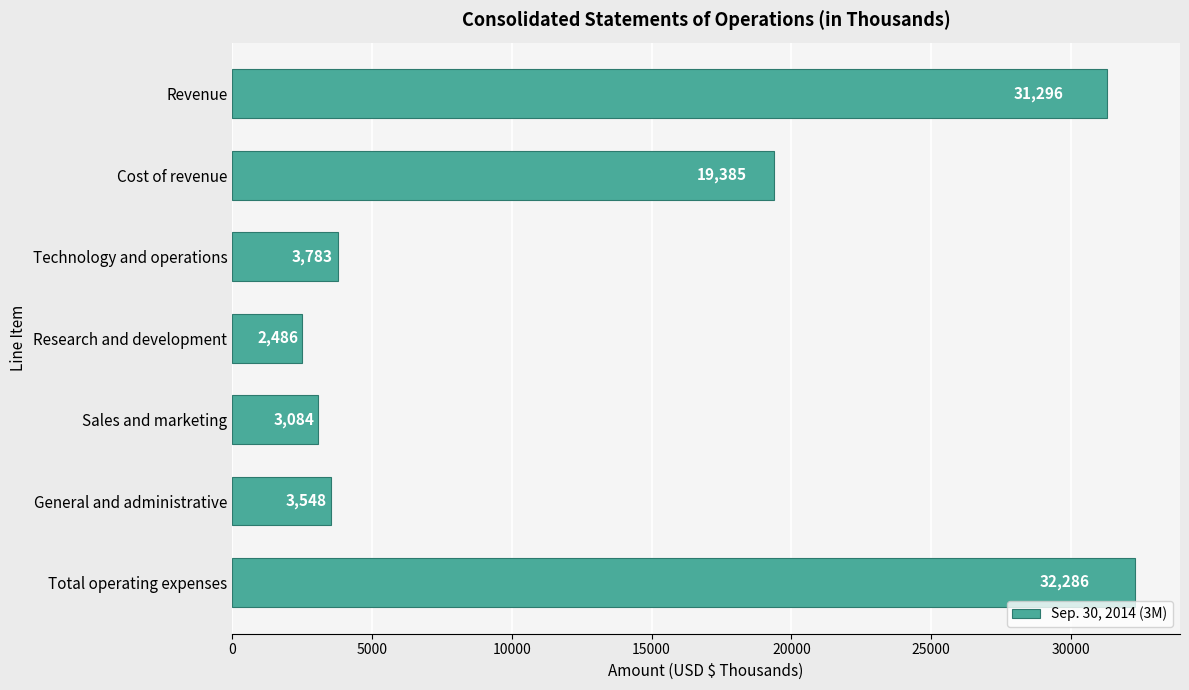

List the labels in order of value, smallest first.

Research and development, Sales and marketing, General and administrative, Technology and operations, Cost of revenue, Revenue, Total operating expenses